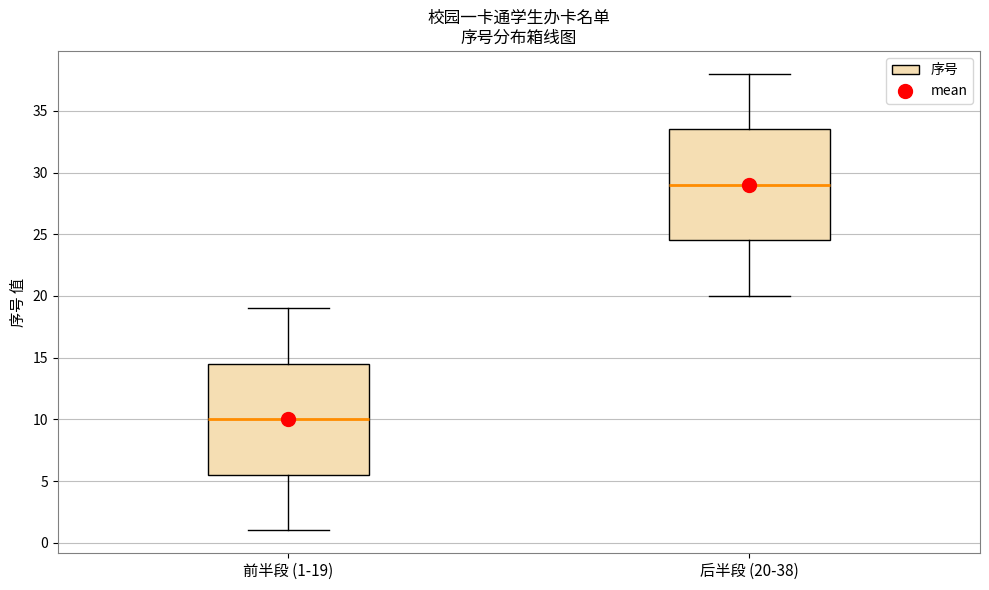

Where is the lower edge of the box for 前半段 (1-19) on the y-axis? The values are not printed on the chart, so give them approximately, as read against the axis.

5.5